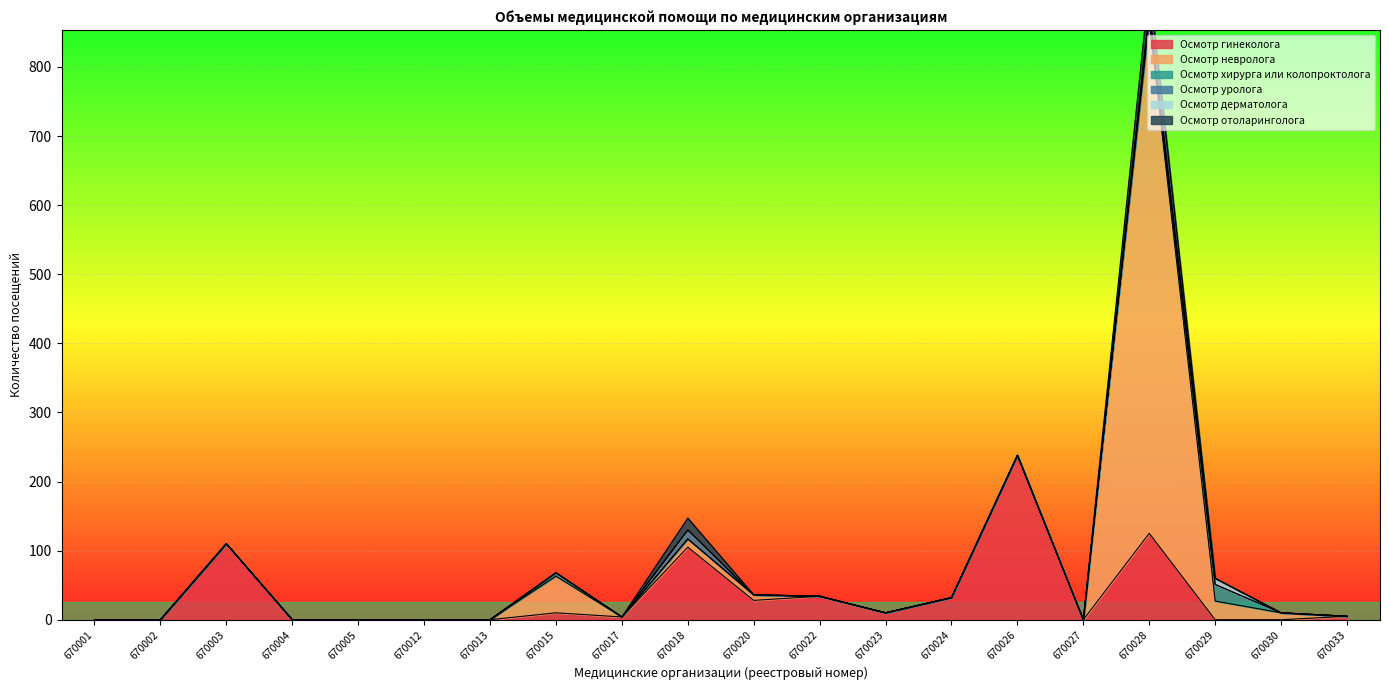

Which series has the widest spread of values?

Осмотр невролога